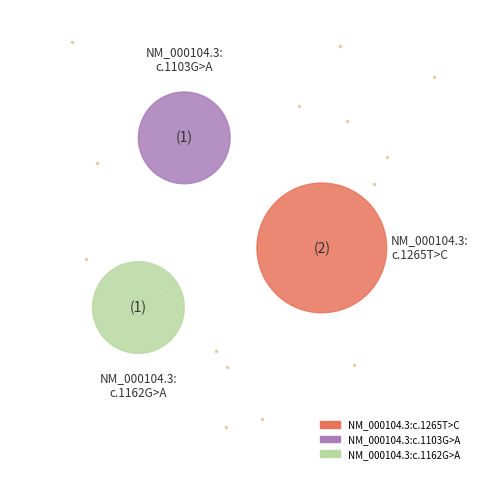

Count the number of slices in the pie.

3